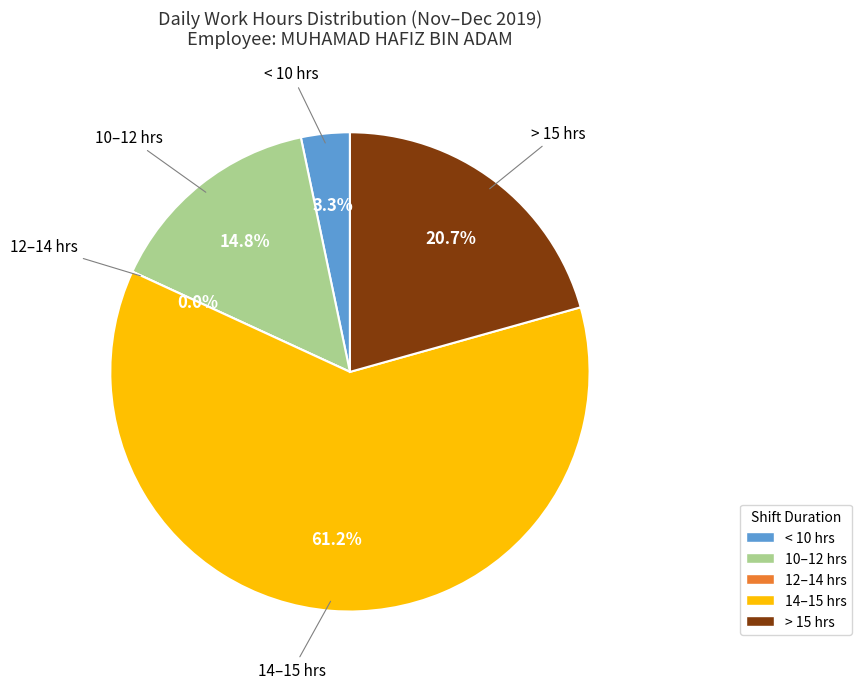

The 13-Fri slice represents 1% of the pie. True or false?

False